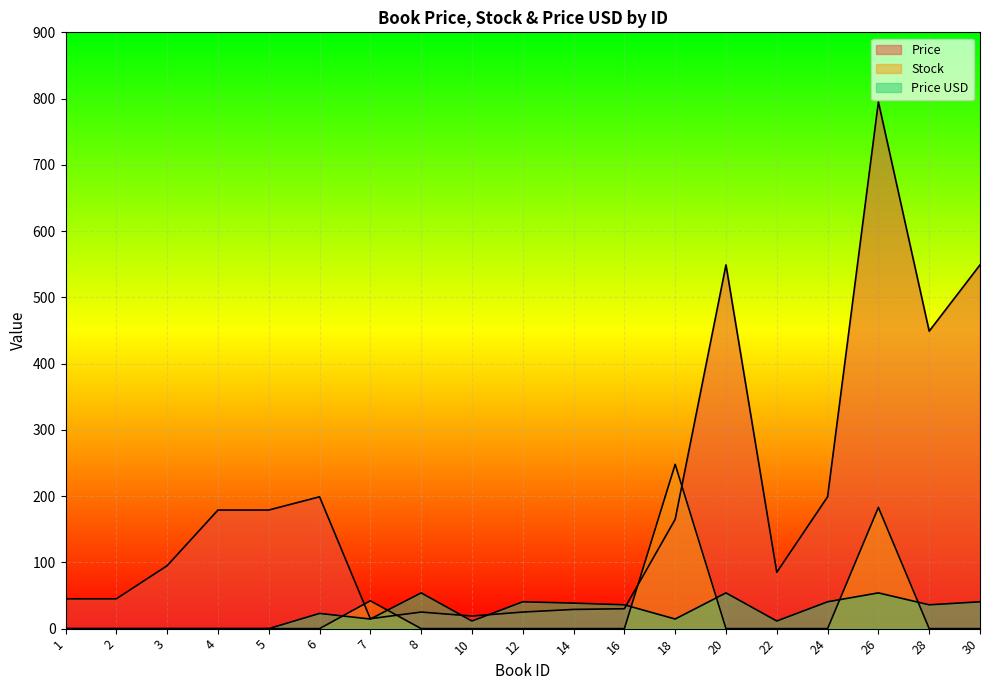

Which series has the largest total across all categories?

Price